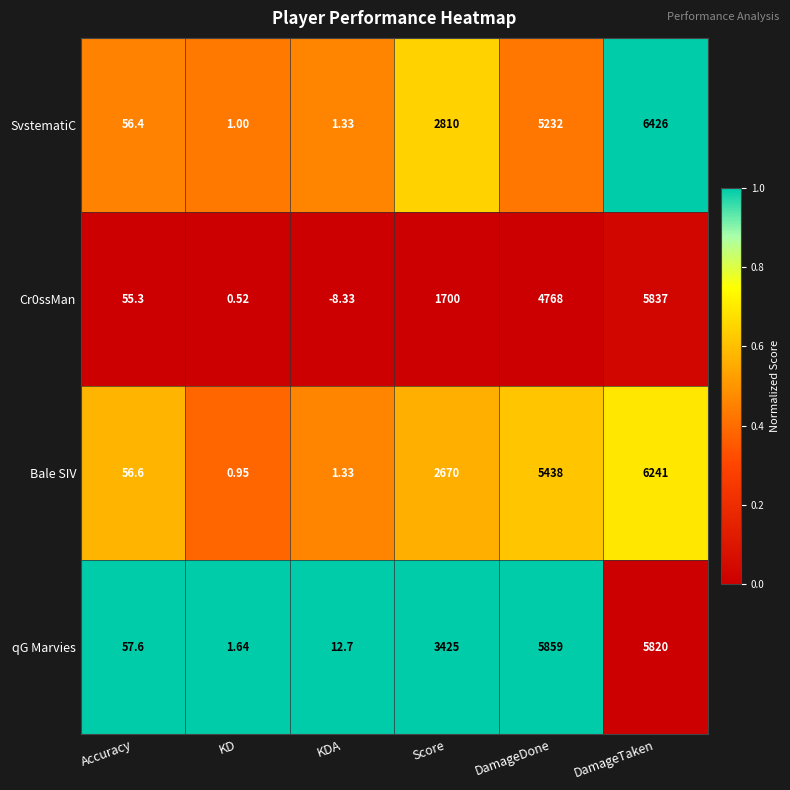

List the labels in order of Bale SIV value, largest first.

DamageTaken, DamageDone, Score, Accuracy, KDA, KD